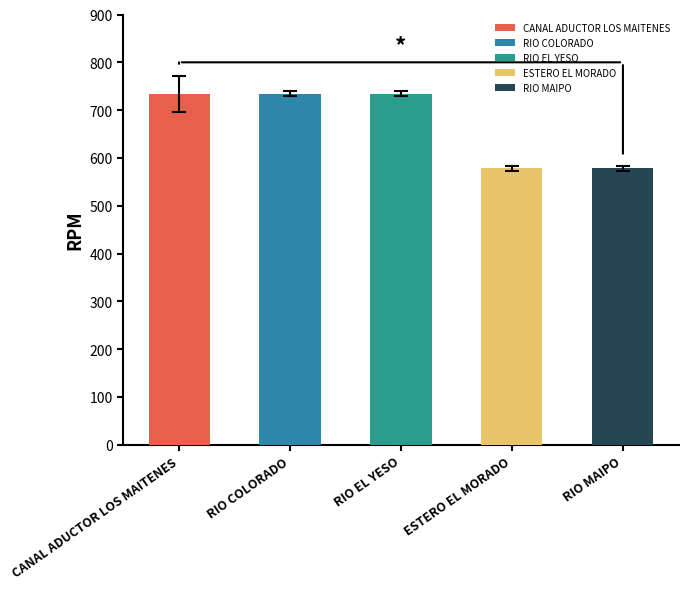

Rank the categories by value from highest to lowest.

CANAL ADUCTOR LOS MAITENES, RIO COLORADO, RIO EL YESO, ESTERO EL MORADO, RIO MAIPO